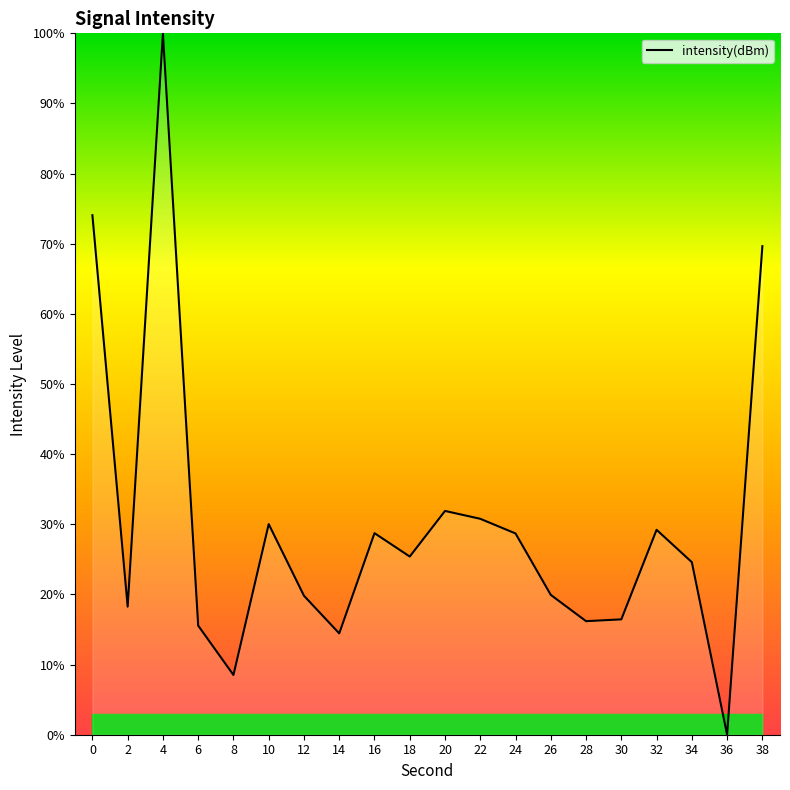

What is the change in value from 4 to 34?

-75.4